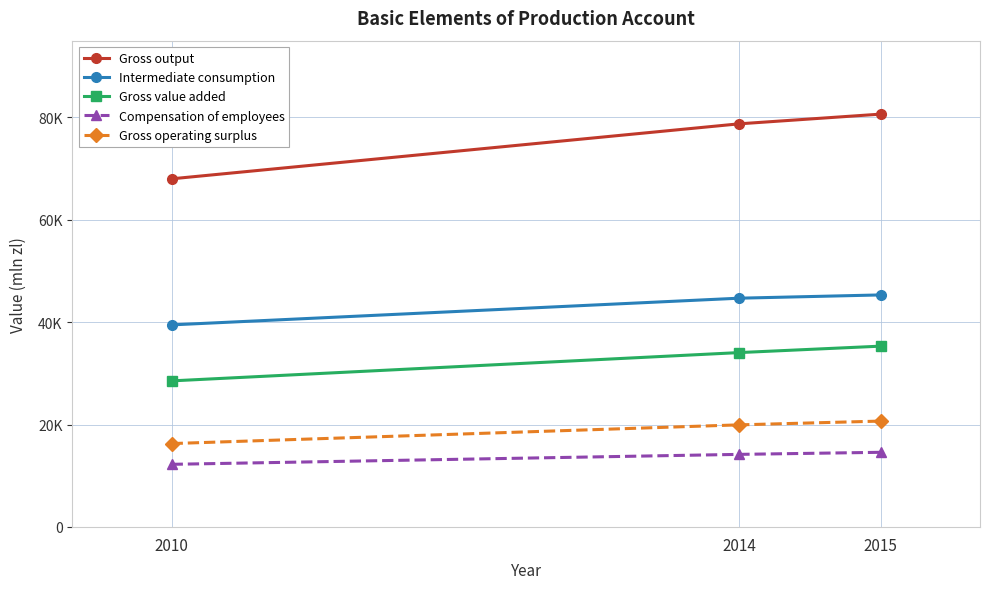

Does the chart have visible grid lines?

Yes